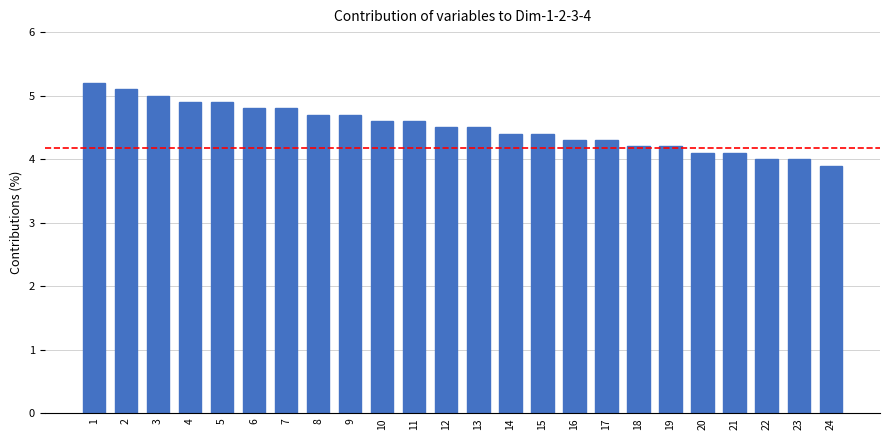

What is the difference between the maximum and minimum values?

1.3